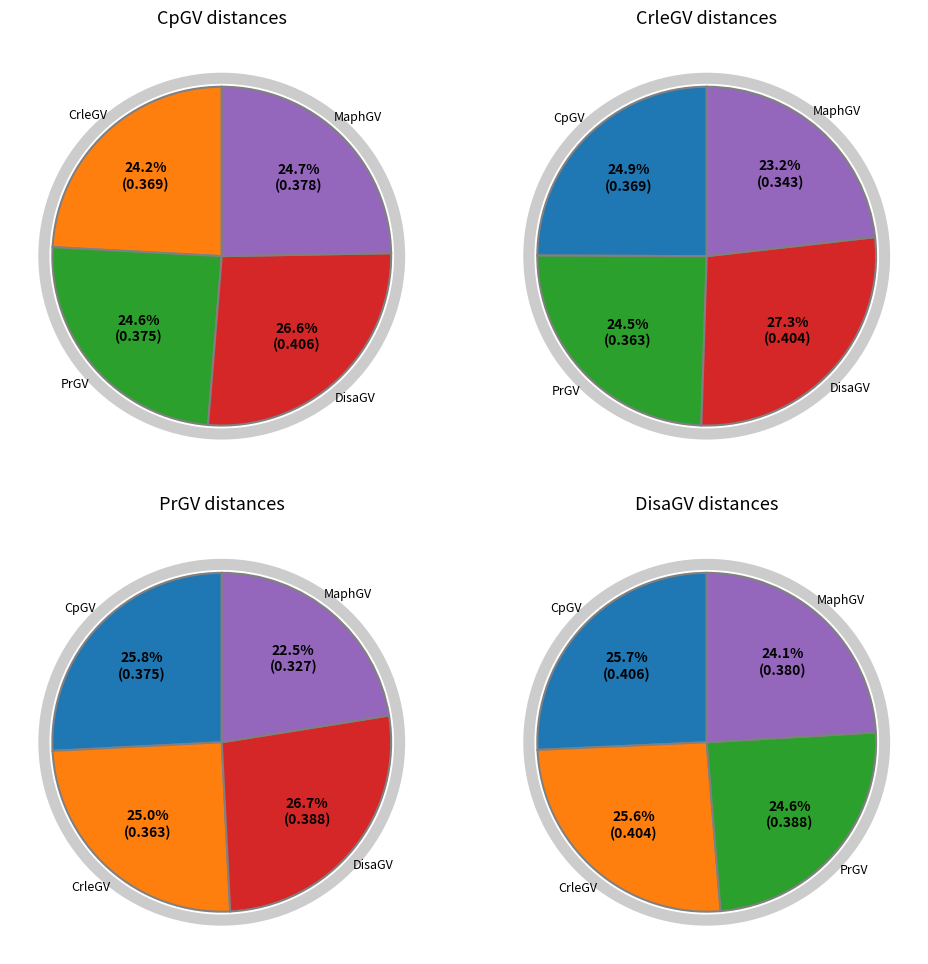

What percentage is the MaphGV slice, to the nearest percent?

22%